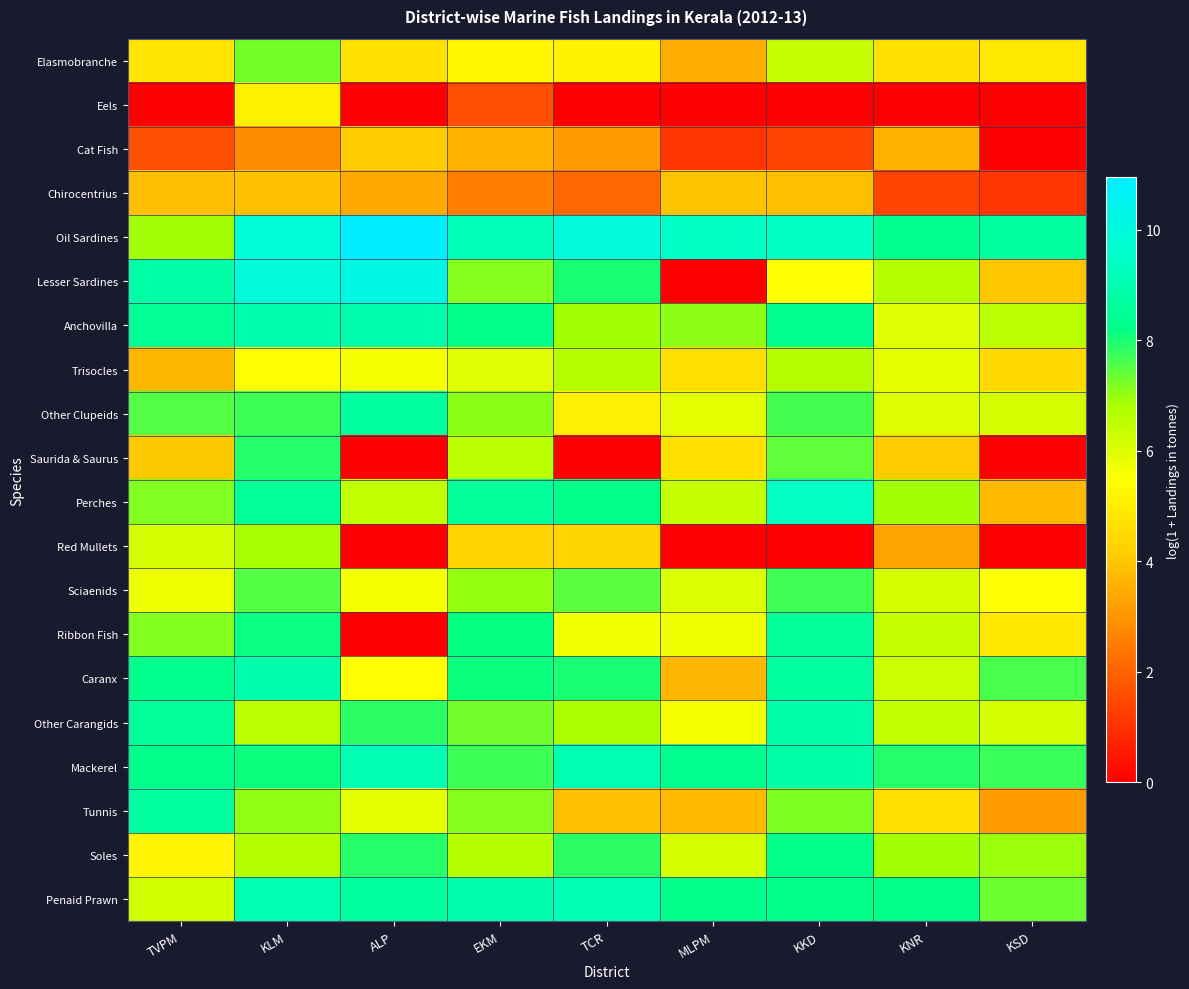

What is the spread (max minus min) of values at KKD?

9.4